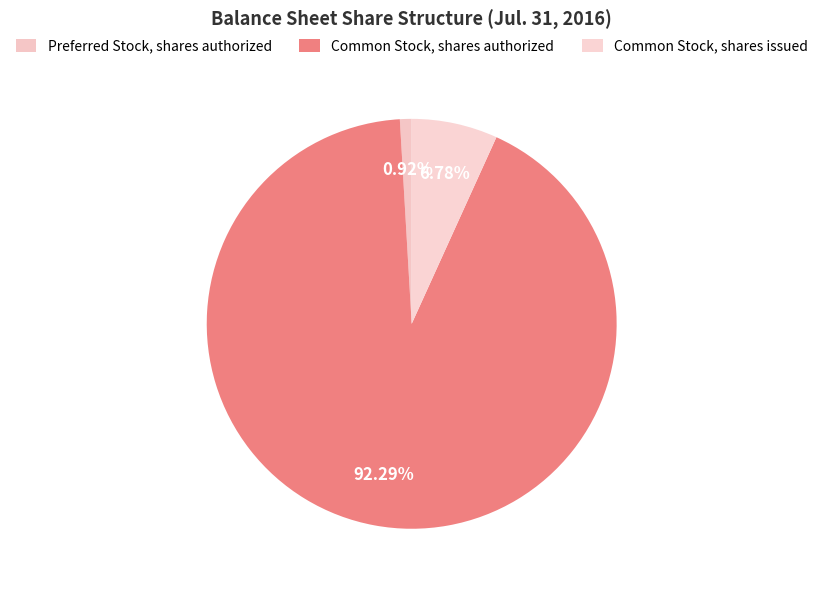

How many slices are in this pie chart?

3